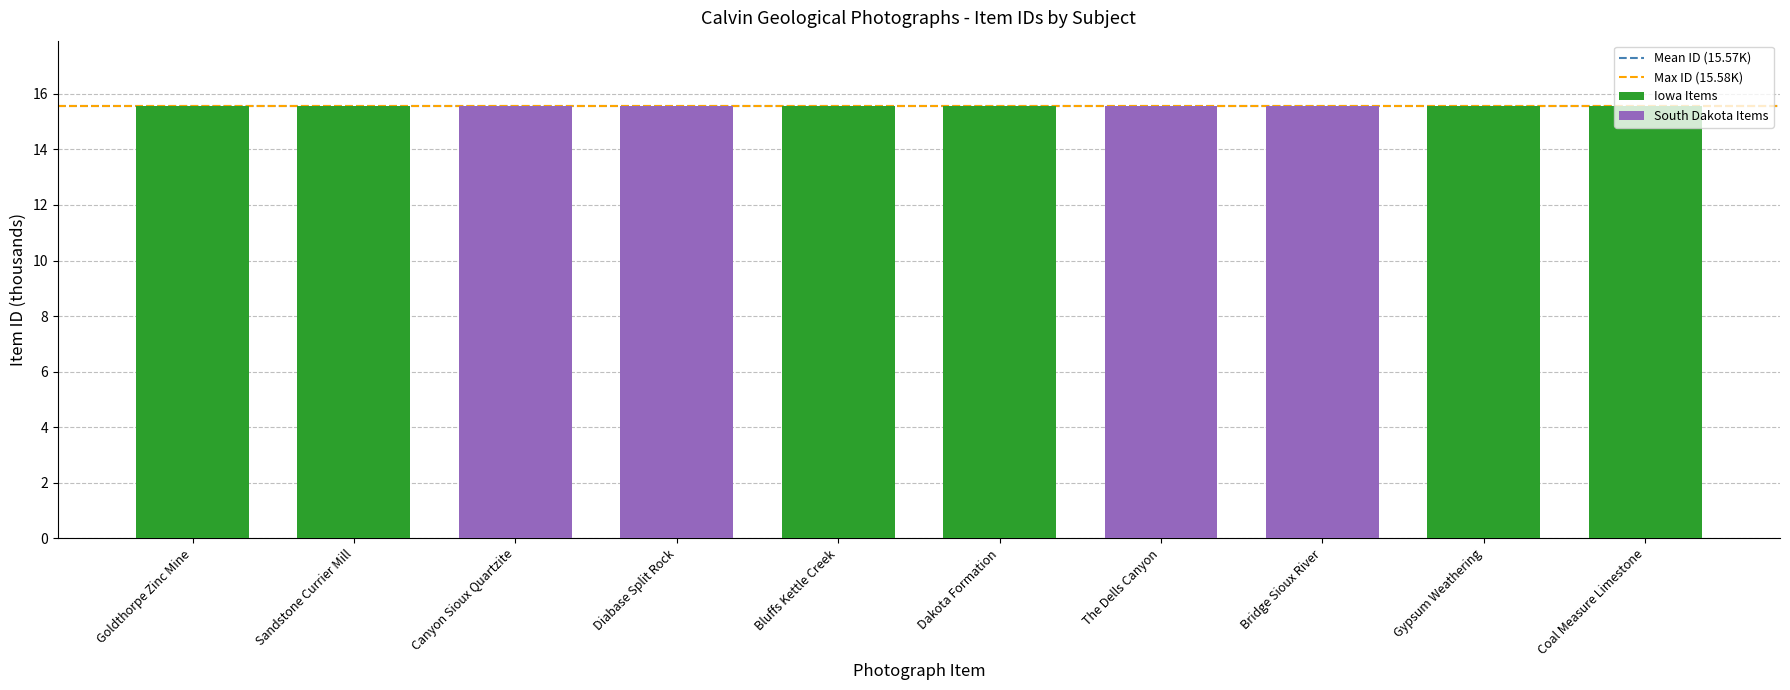

Read the Max ID (15.58K) value at Goldthorpe Zinc Mine.

15.6